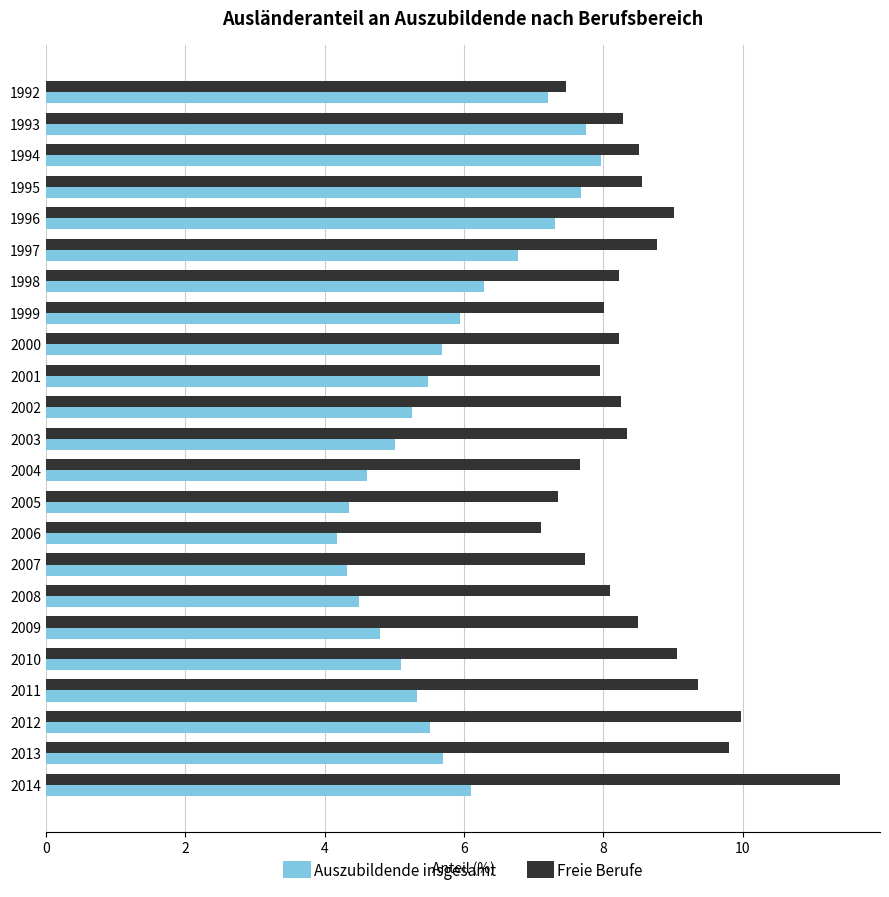

Count the number of categories in the chart.

23